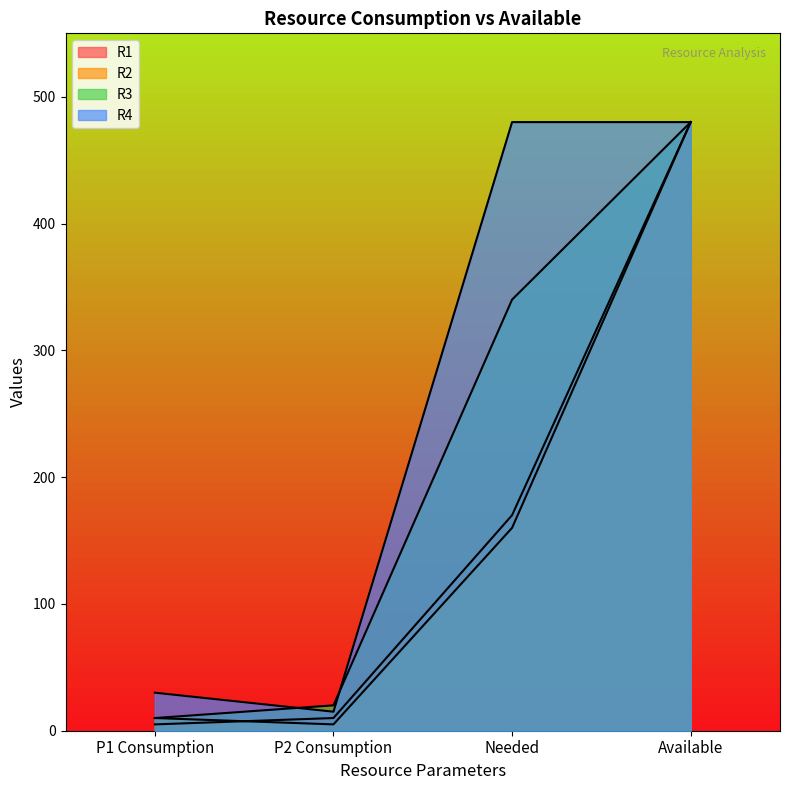

What is the maximum value for R4?

480